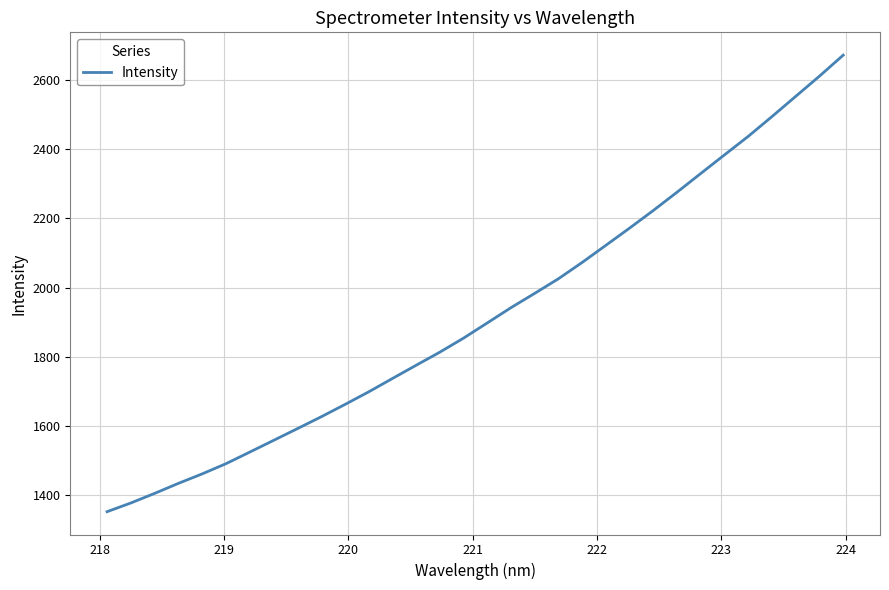

What is the difference between the maximum and minimum values?

1320.6